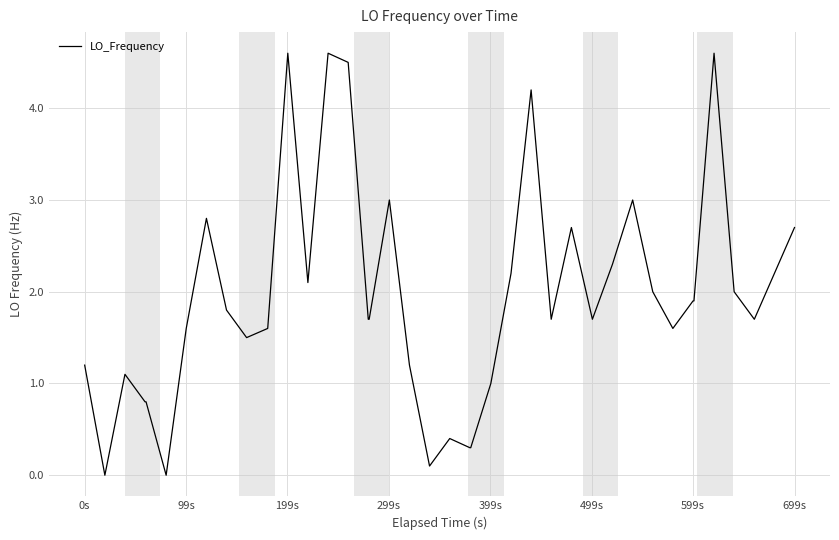

What is the greatest value displayed?

4.6